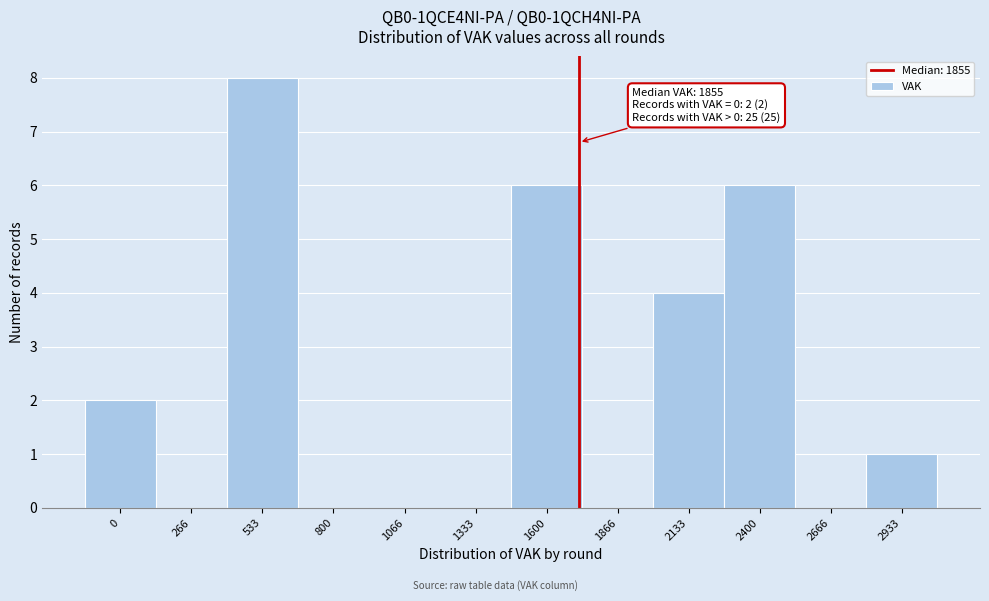

Reading left to right, extract all data points from this chart.

0=2	266=0	533=8	800=0	1066=0	1333=0	1600=6	1866=0	2133=4	2400=6	2666=0	2933=1